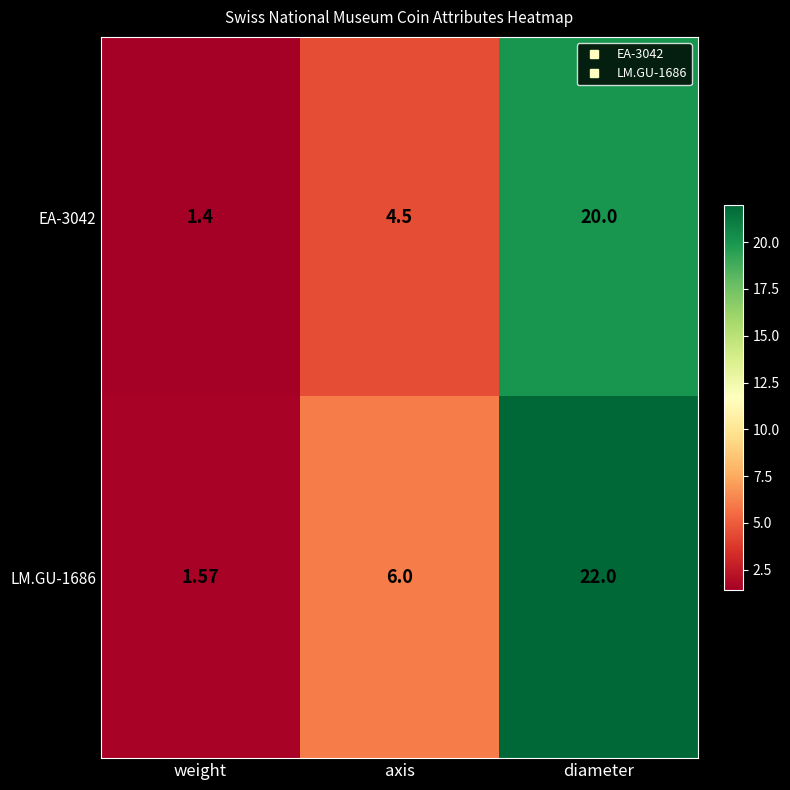

At which category is the sum across all series the highest?

diameter